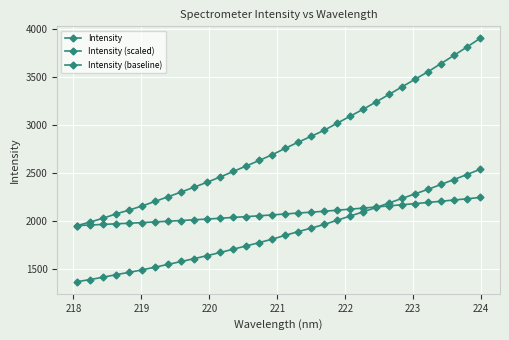

How many lines are shown in the chart?

3